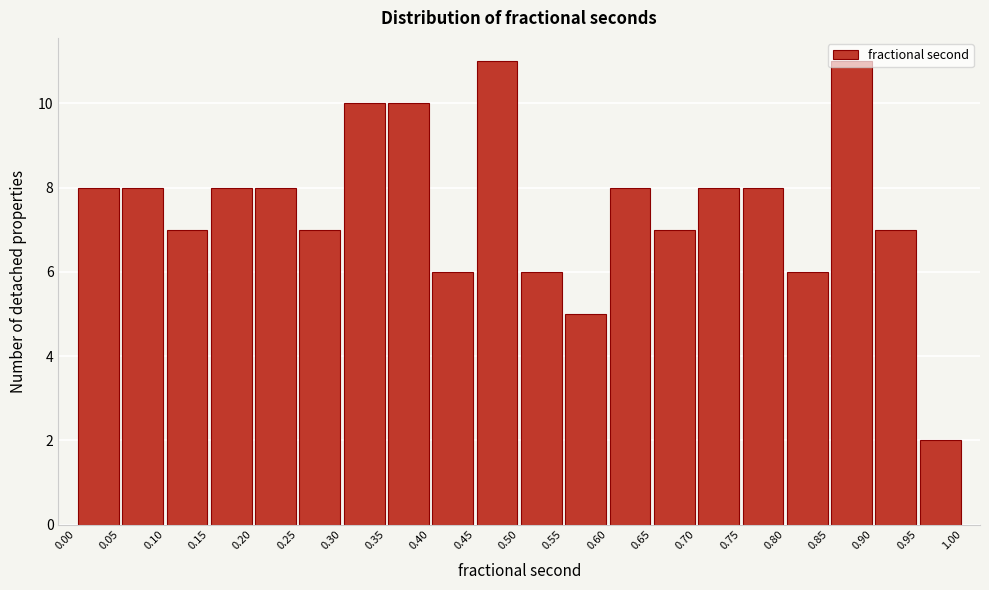

Reading left to right, transcribe this chart: for each bar, give the range it covers on the x-axis and its height. The values are not printed on the chart, so give them approximately, as read against the axis.

0.00 to 0.05: 8
0.05 to 0.10: 8
0.10 to 0.15: 7
0.15 to 0.20: 8
0.20 to 0.25: 8
0.25 to 0.30: 7
0.30 to 0.35: 10
0.35 to 0.40: 10
0.40 to 0.45: 6
0.45 to 0.50: 11
0.50 to 0.55: 6
0.55 to 0.60: 5
0.60 to 0.65: 8
0.65 to 0.70: 7
0.70 to 0.75: 8
0.75 to 0.80: 8
0.80 to 0.85: 6
0.85 to 0.90: 11
0.90 to 0.95: 7
0.95 to 1.00: 2